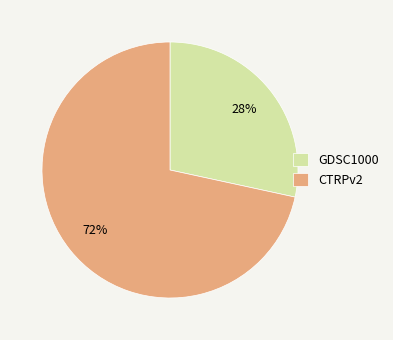

What percentage is the GDSC1000 slice, to the nearest percent?

28%